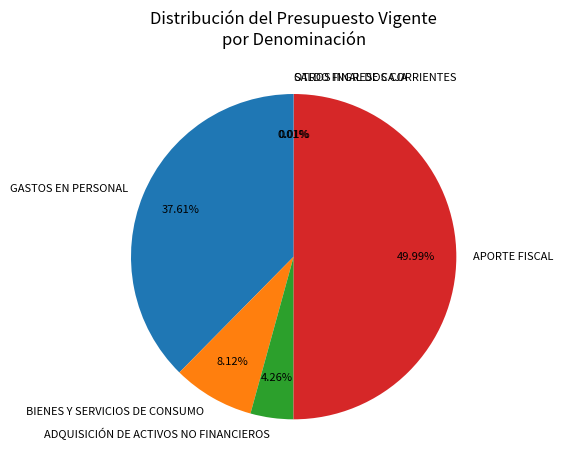

Does GASTOS EN PERSONAL account for over 50% of the chart?

No